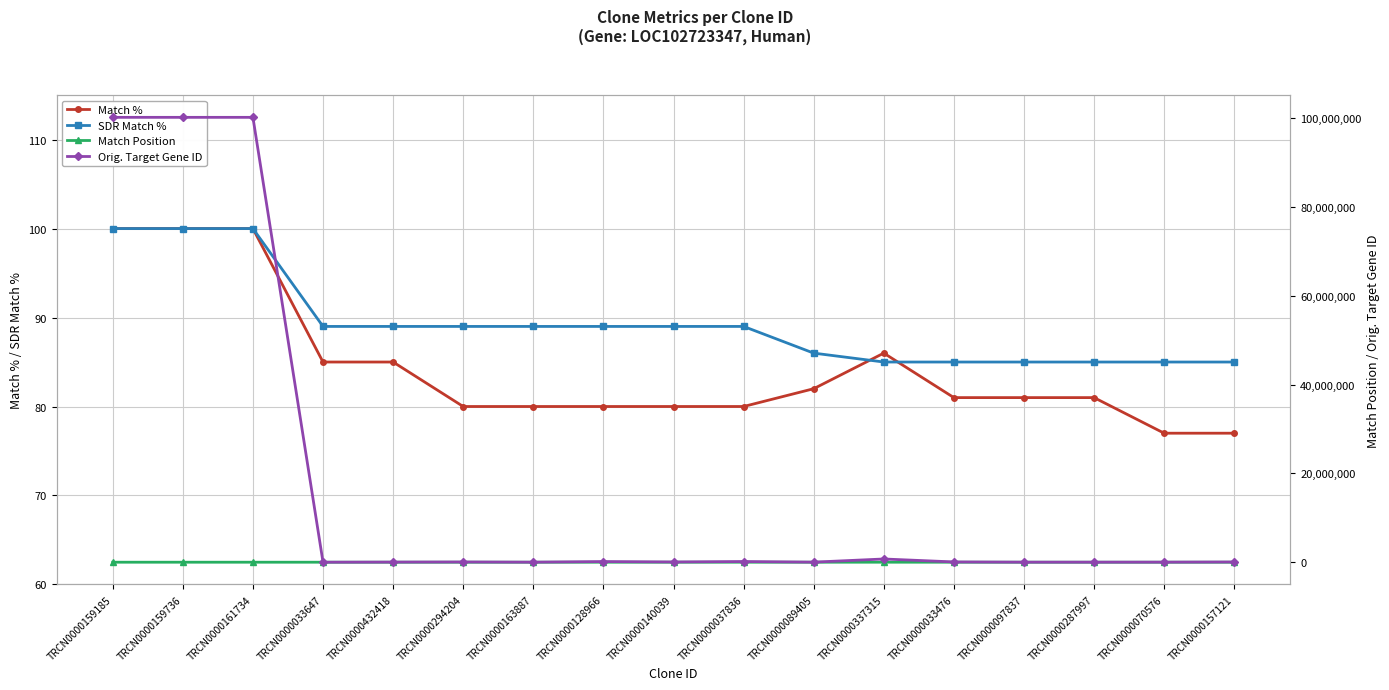

True or false: SDR Match % has more than 1 points higher than both neighbors.

False